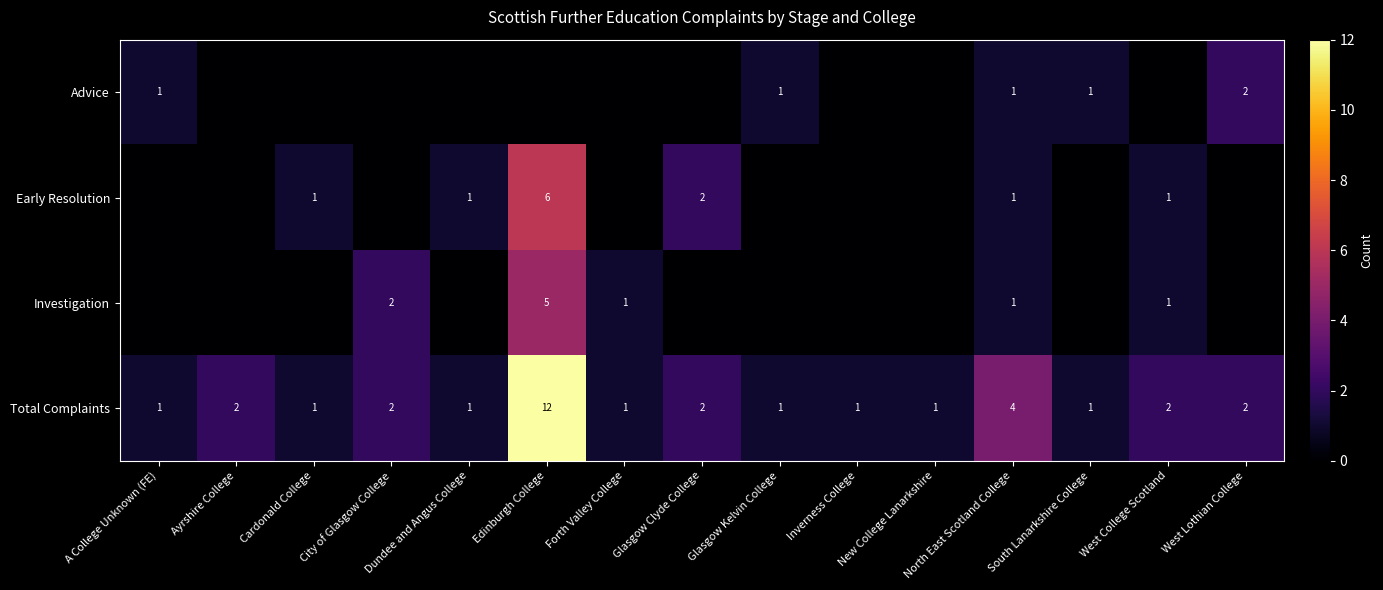

What is the difference between the highest and lowest values at New College Lanarkshire?

1